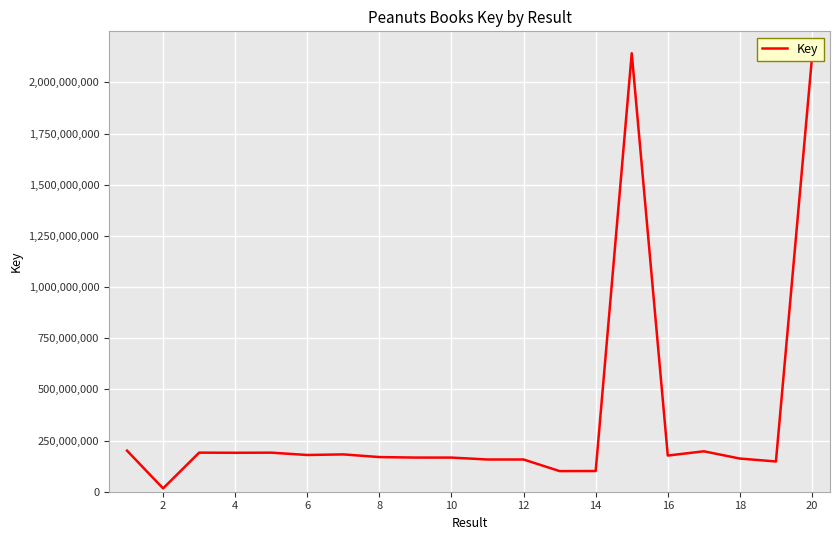

What is the difference between the maximum and minimum values?

2126029946